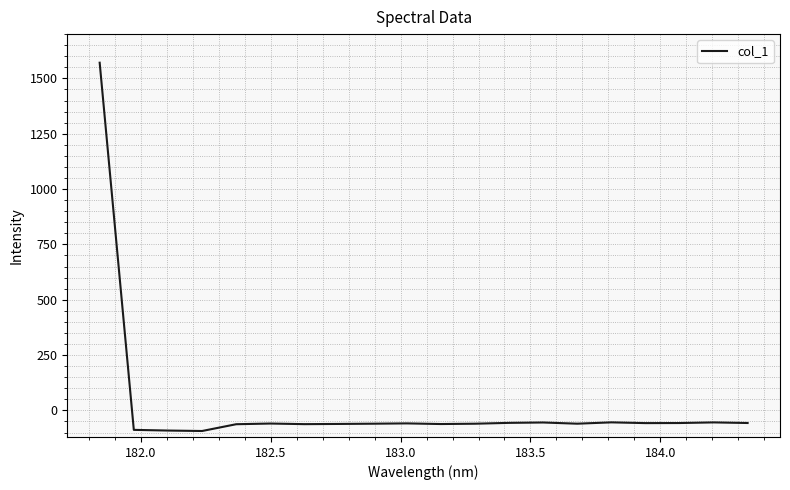

What is the greatest value displayed?

1570.8